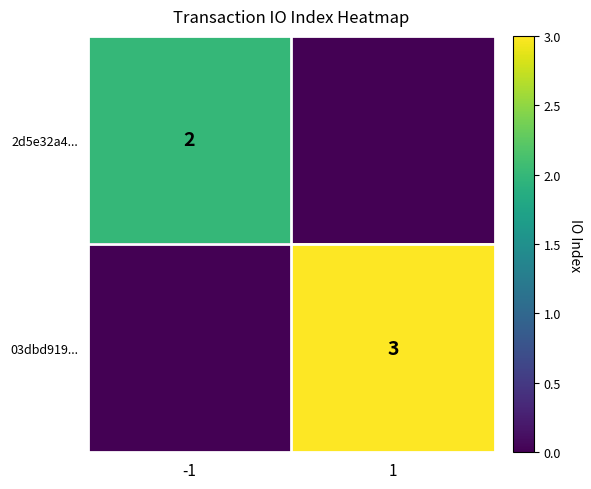

Is the value of 03dbd919... at 1 greater than the value of 2d5e32a4... at -1?

Yes